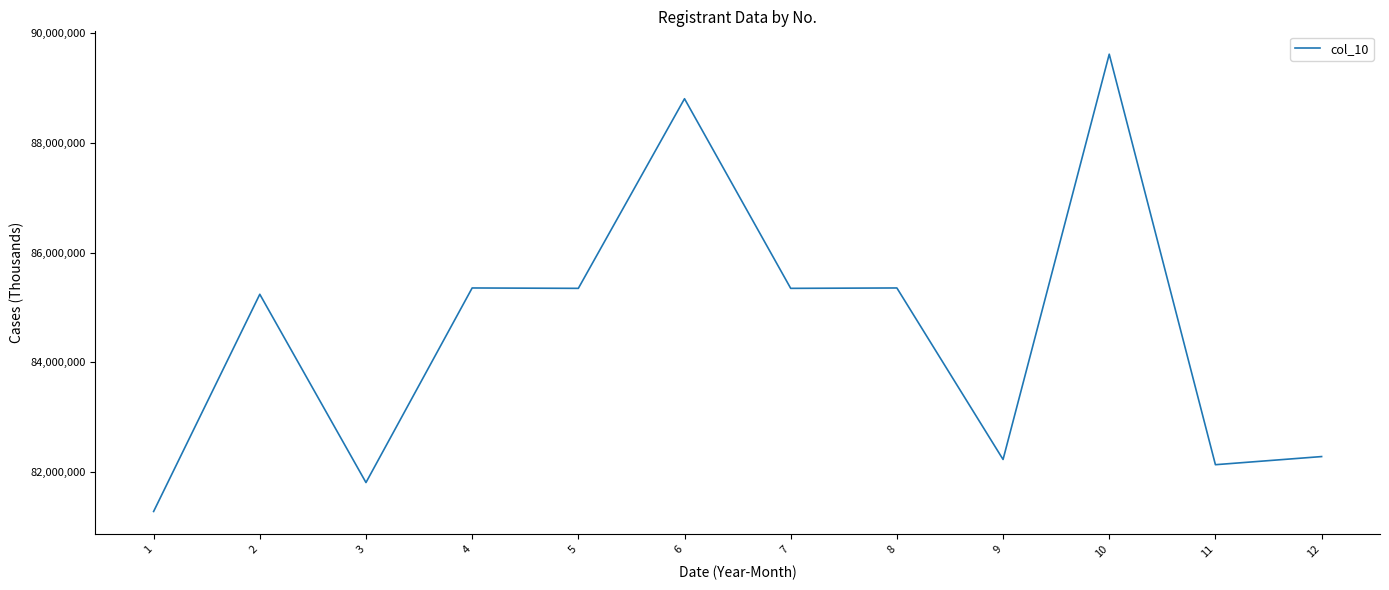

What is the maximum value shown in the chart?

89620671.0